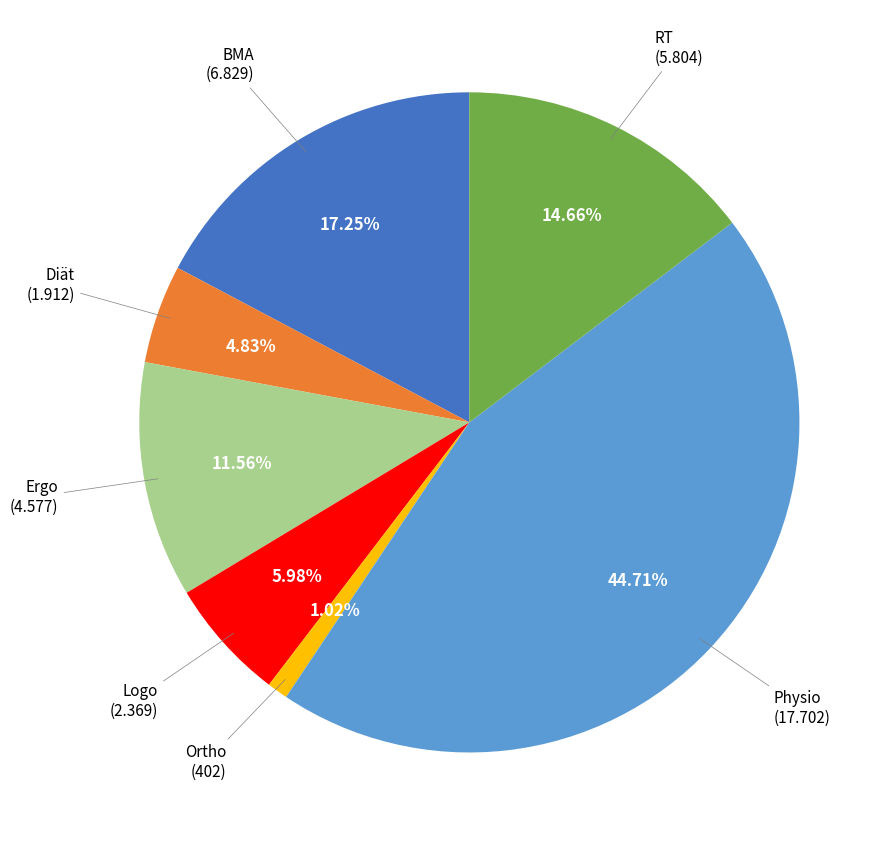

Is there a majority slice in this chart?

No